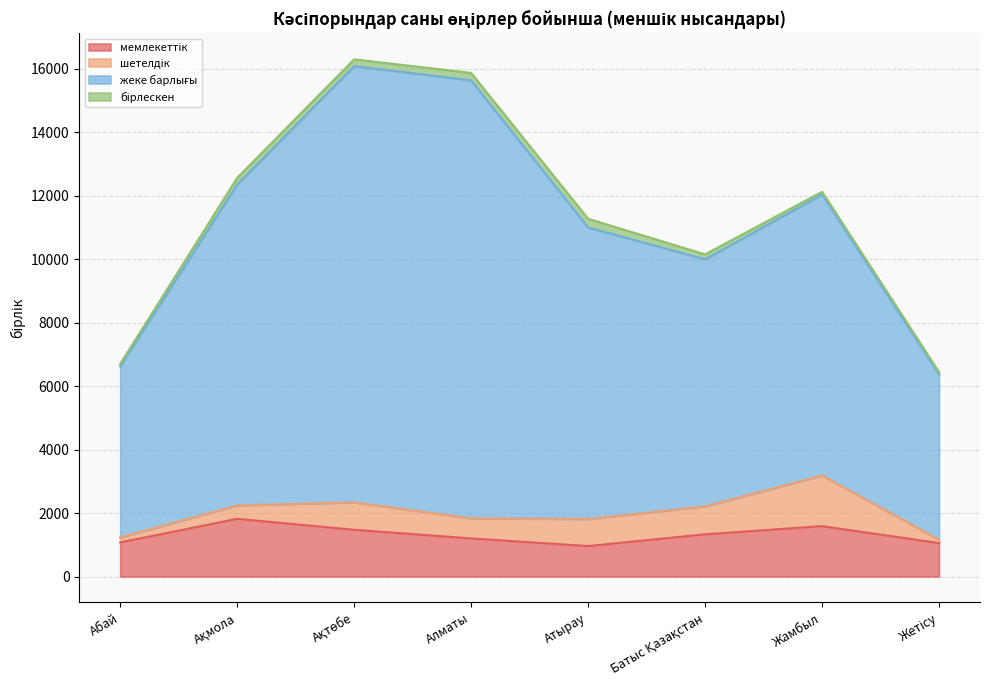

At which label is мемлекеттік closest to 1389?

Батыс Қазақстан